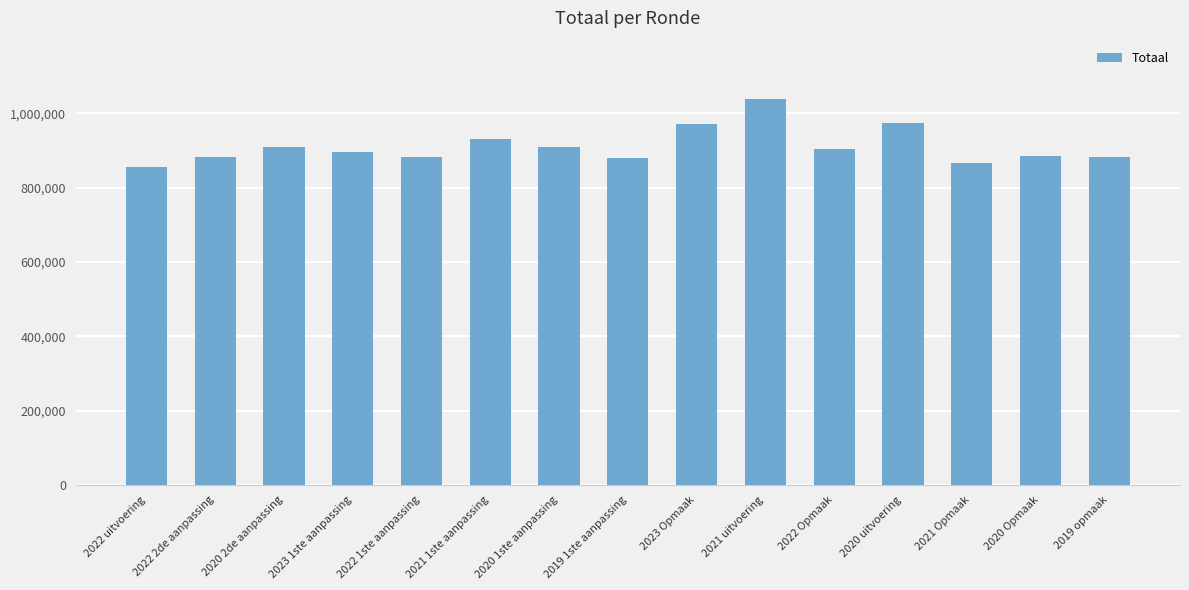

What is the average value?

911154